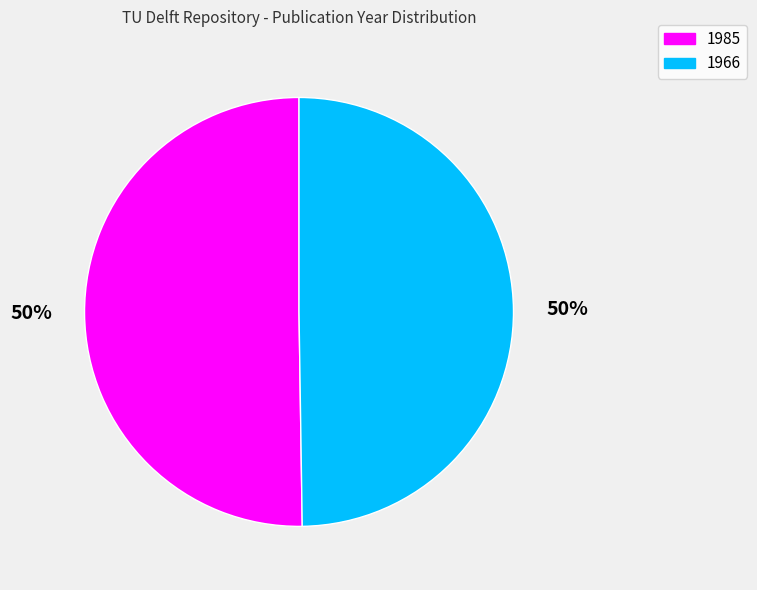

Approximately how many times larger is the value at 1985 compared to 1966?

1.0